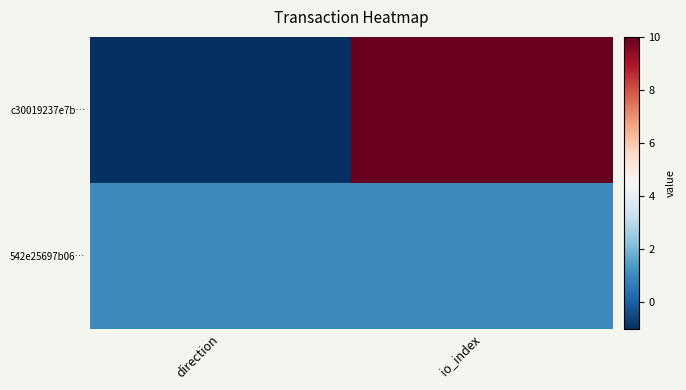

Rank the series at direction from lowest to highest value.

c30019237e7b…, 542e25697b06…